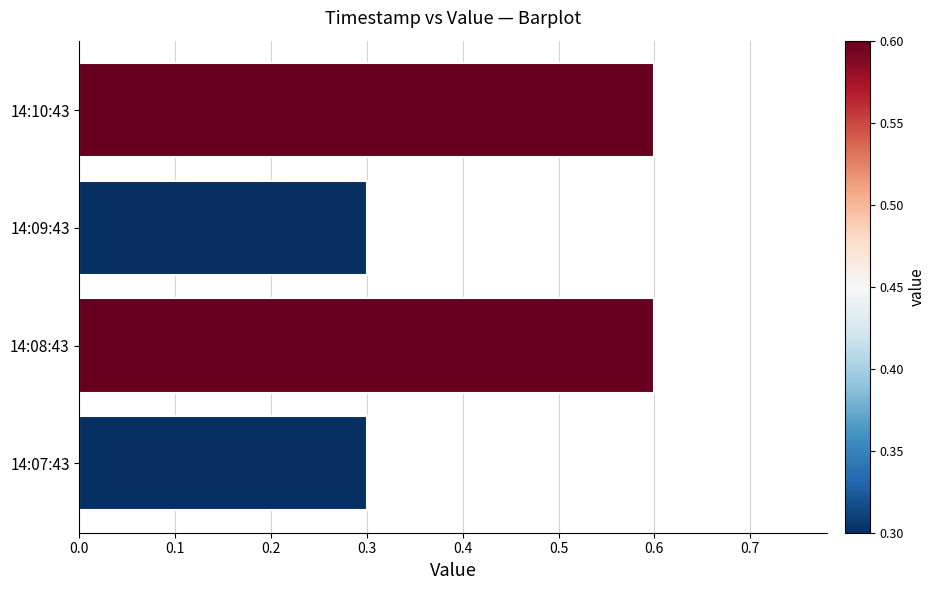

What is the sum of all values?

1.8